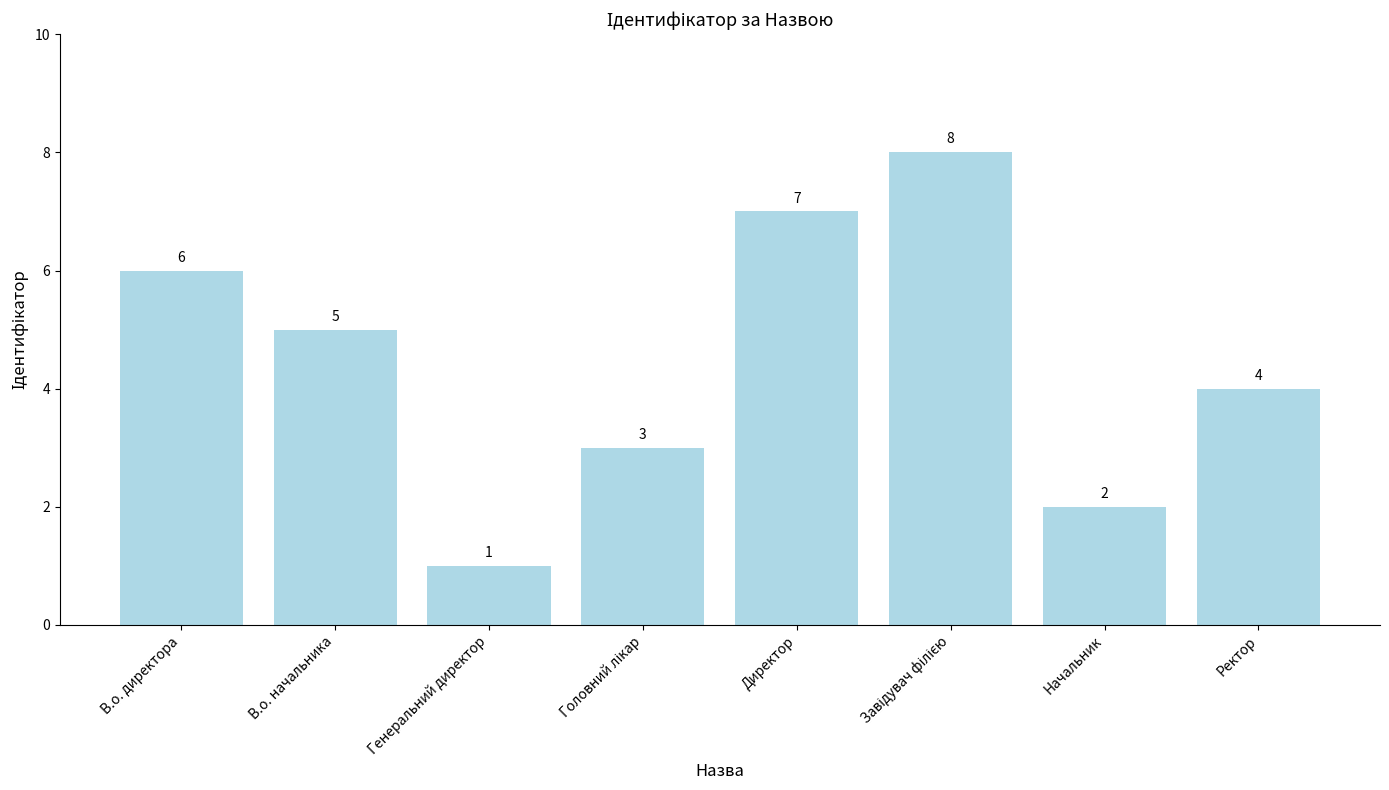

Where does the data first go above 5?

В.о. директора